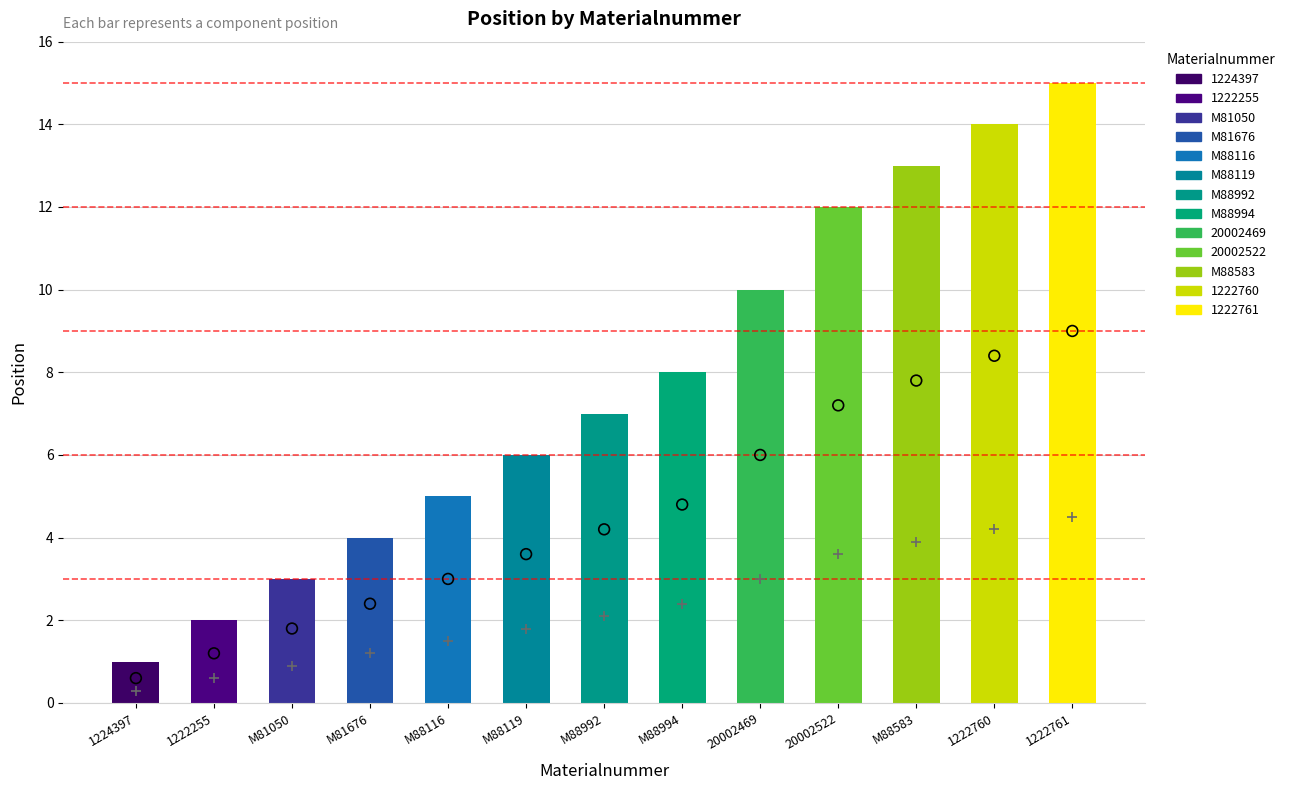

At how many categories does at least one series exceed 1?

12